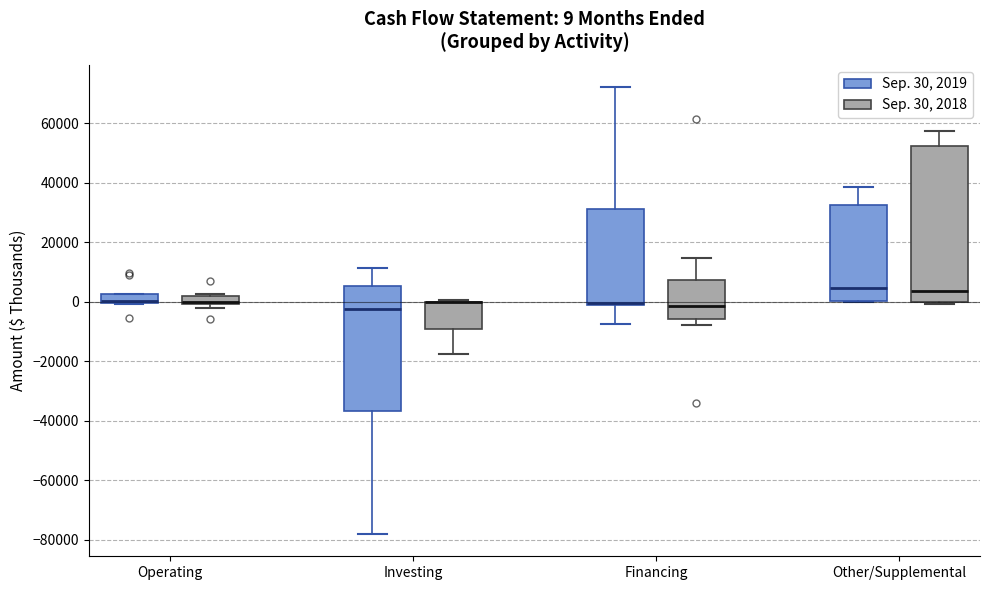

Comparing the boxes themselves (not the whiskers), which one is the tallest?

Other/Supplemental (Sep. 30, 2018)